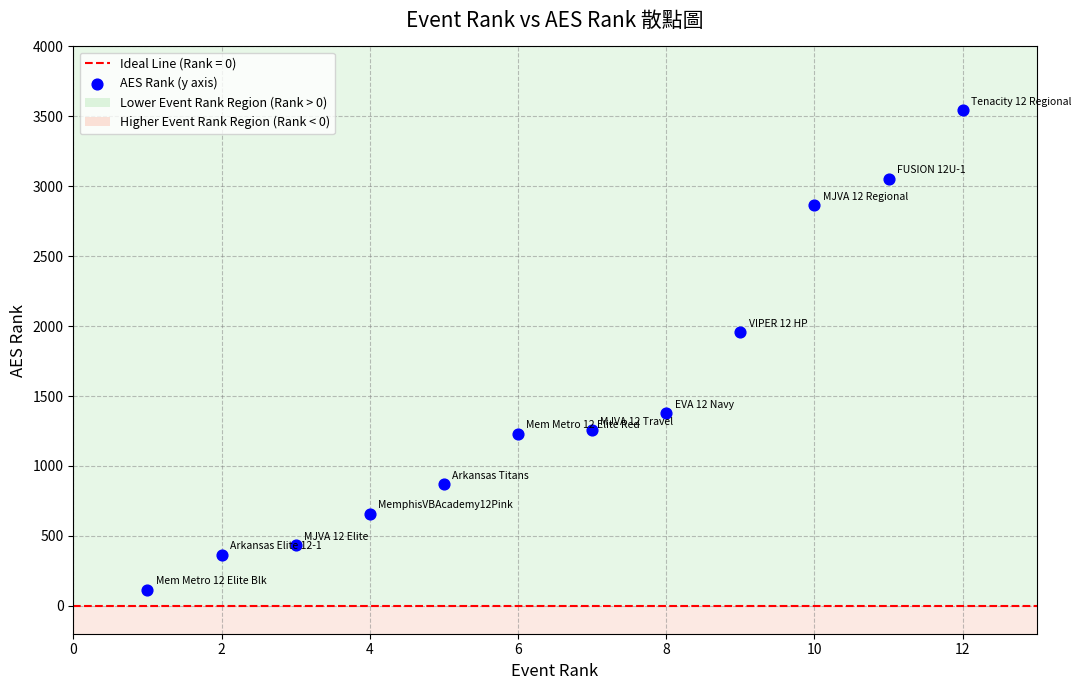

What Y value in the scatter plot is closest to 1830?

1957